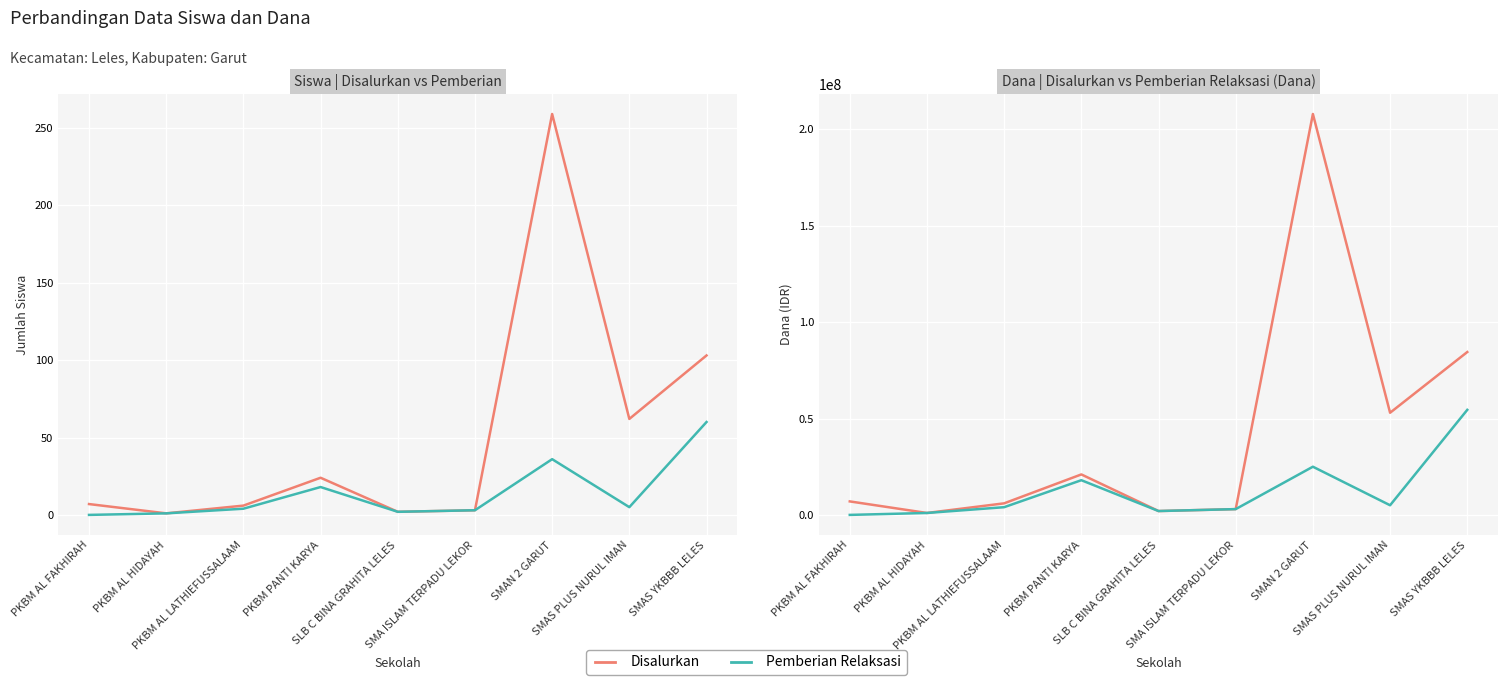

Which series has the largest range (max minus min)?

Disalurkan (Dana)